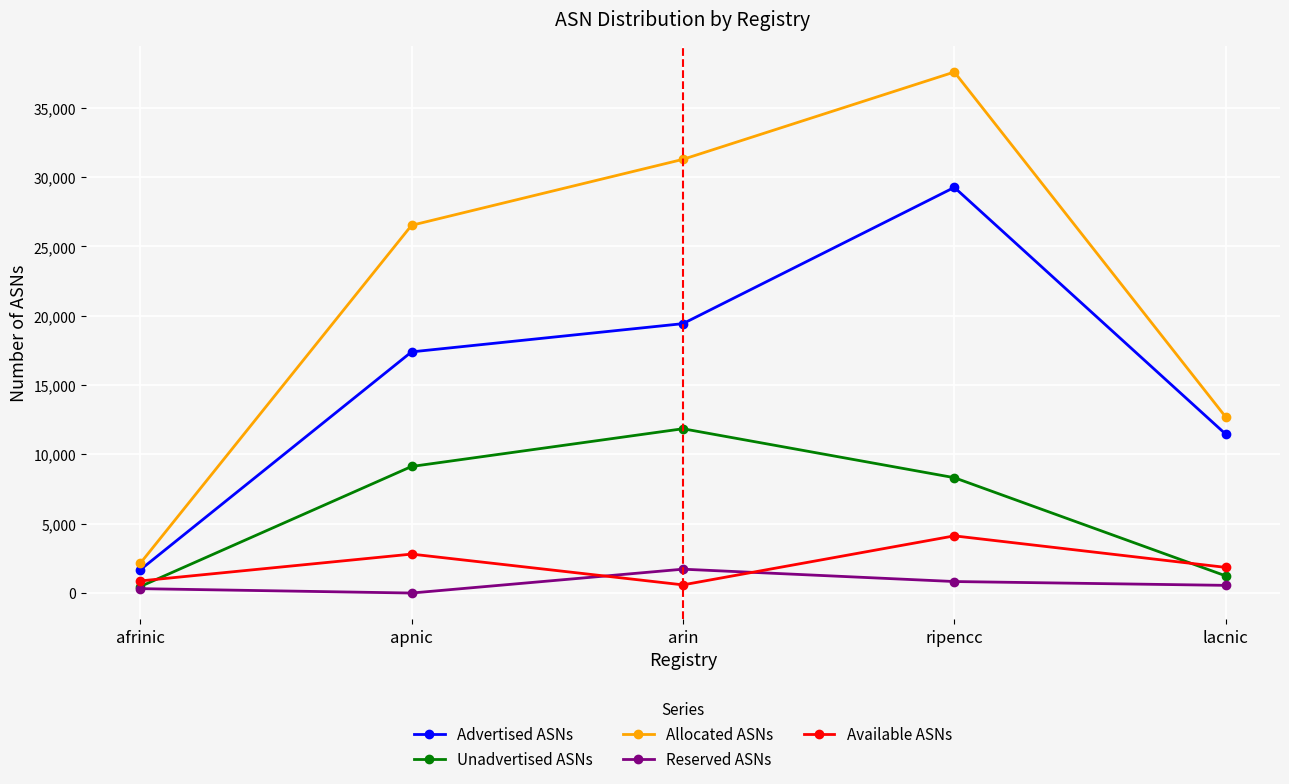

True or false: Advertised ASNs has more than 1 points higher than both neighbors.

False